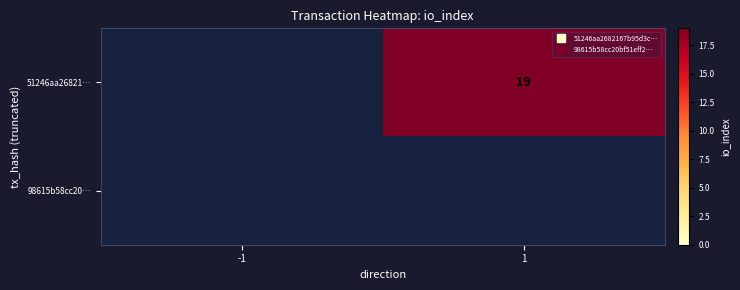

What is the maximum value shown in the chart?

19.0